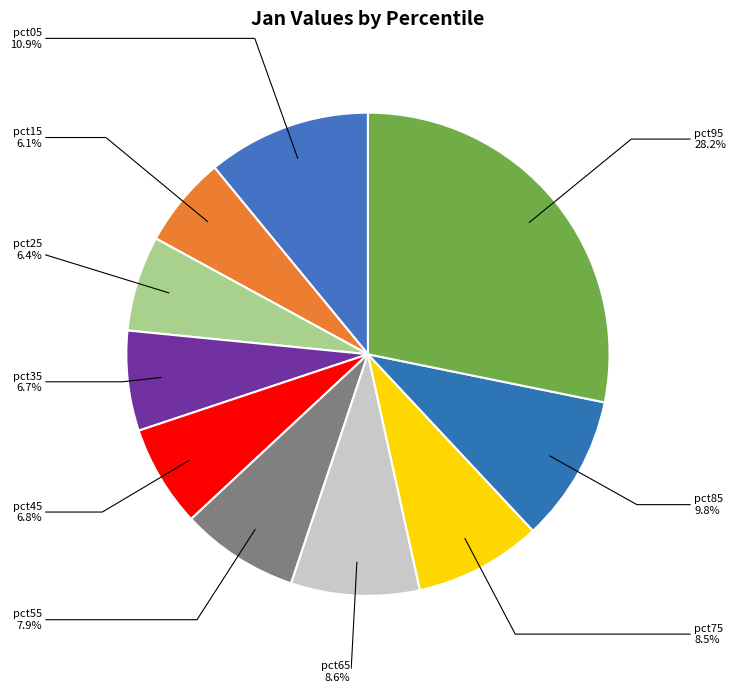

Is there a majority slice in this chart?

No